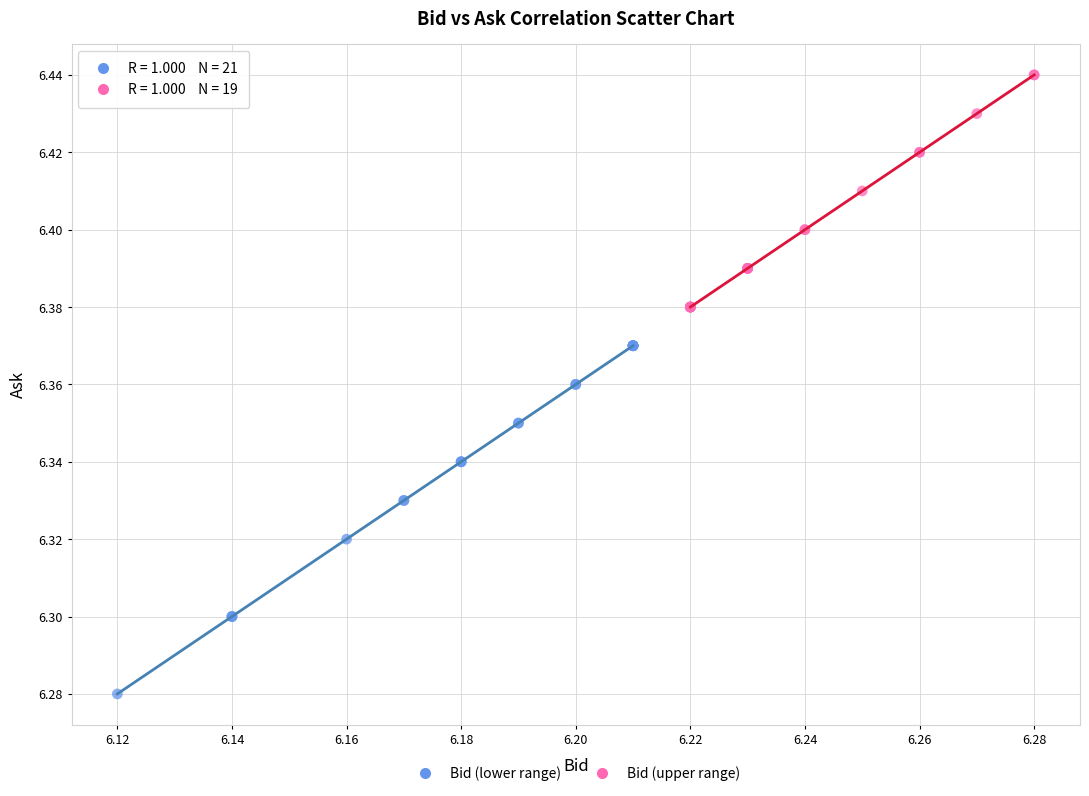

Which series reaches the minimum Y coordinate?

Bid (lower range)